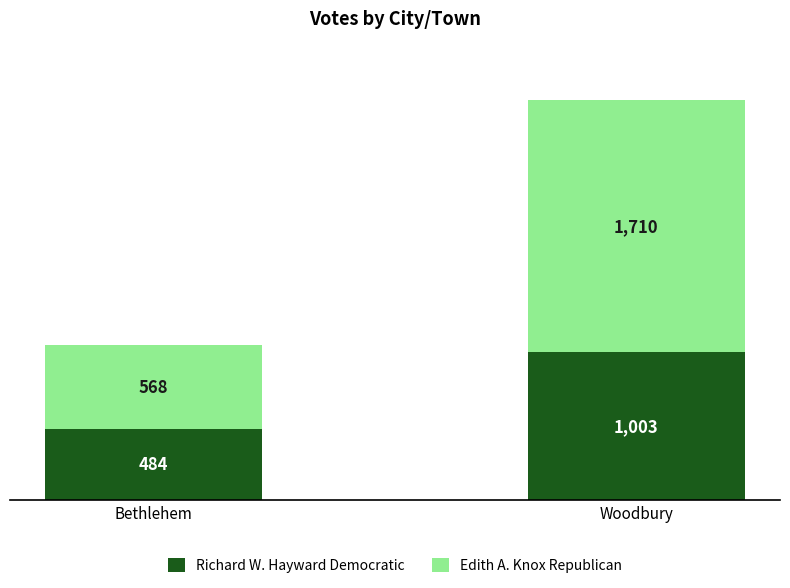

Count the number of data series in this chart.

2